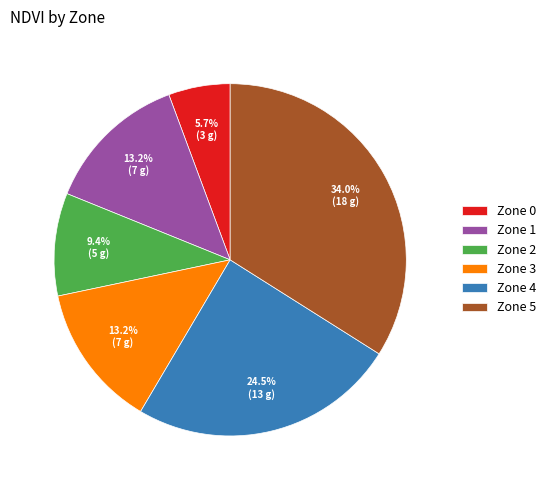

Combined, what portion of the pie is Zone 0 and Zone 3?

18.9%